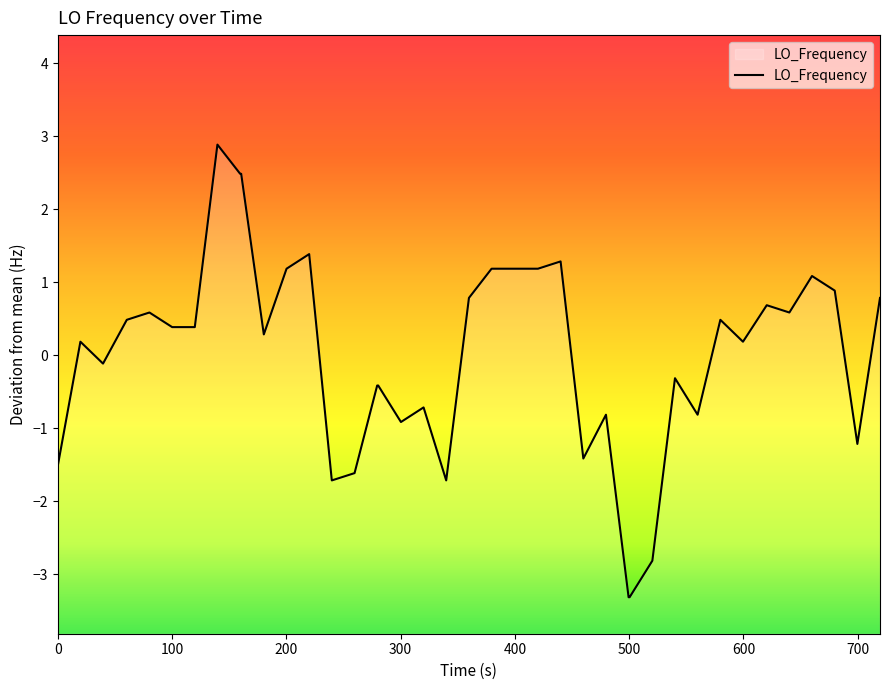

What is the difference between the maximum and minimum values?

6.2